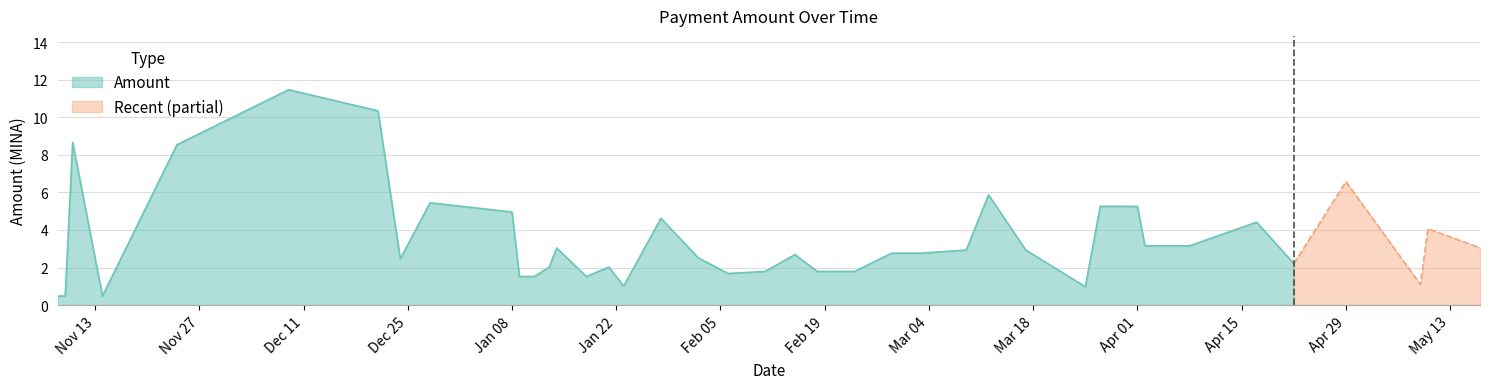

What is the value of the 3rd point from the left?

8.7